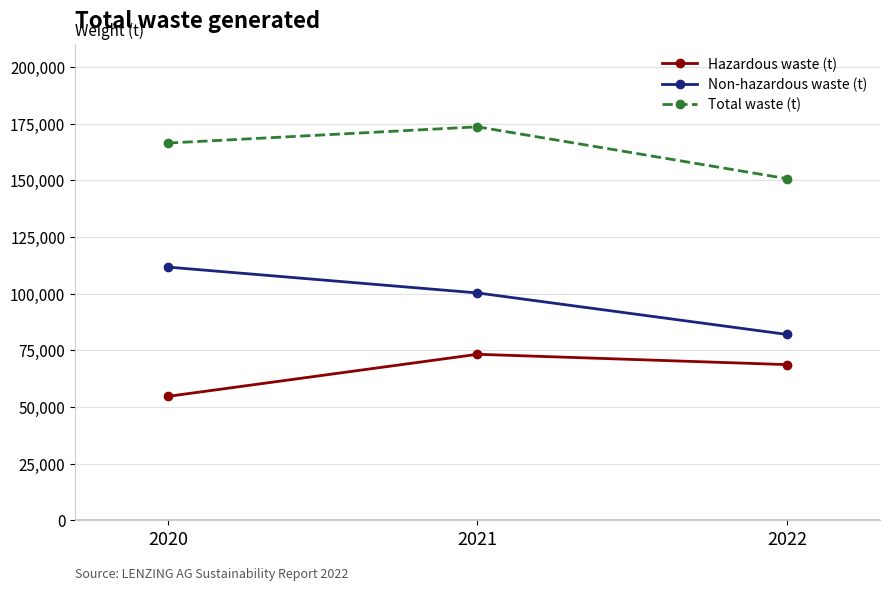

List the series in order of their peak value, lowest first.

Hazardous waste (t), Non-hazardous waste (t), Total waste (t)